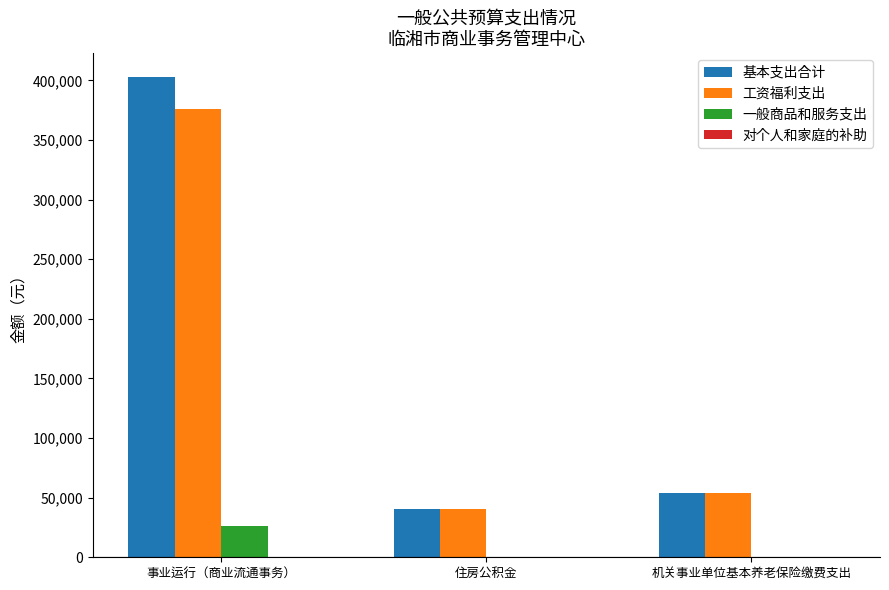

What is the sum of the 一般商品和服务支出 values at 机关事业单位基本养老保险缴费支出 and 事业运行（商业流通事务）?

26600.0